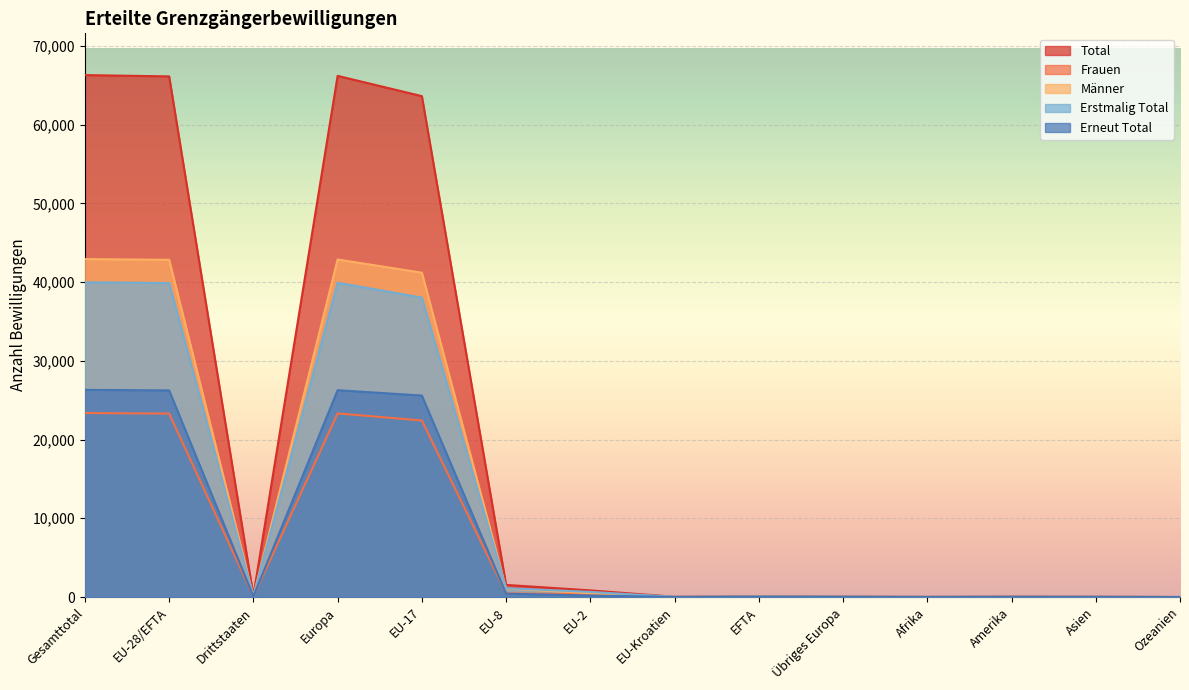

Read the Frauen value at EU-28/EFTA, to the nearest 100.

23300